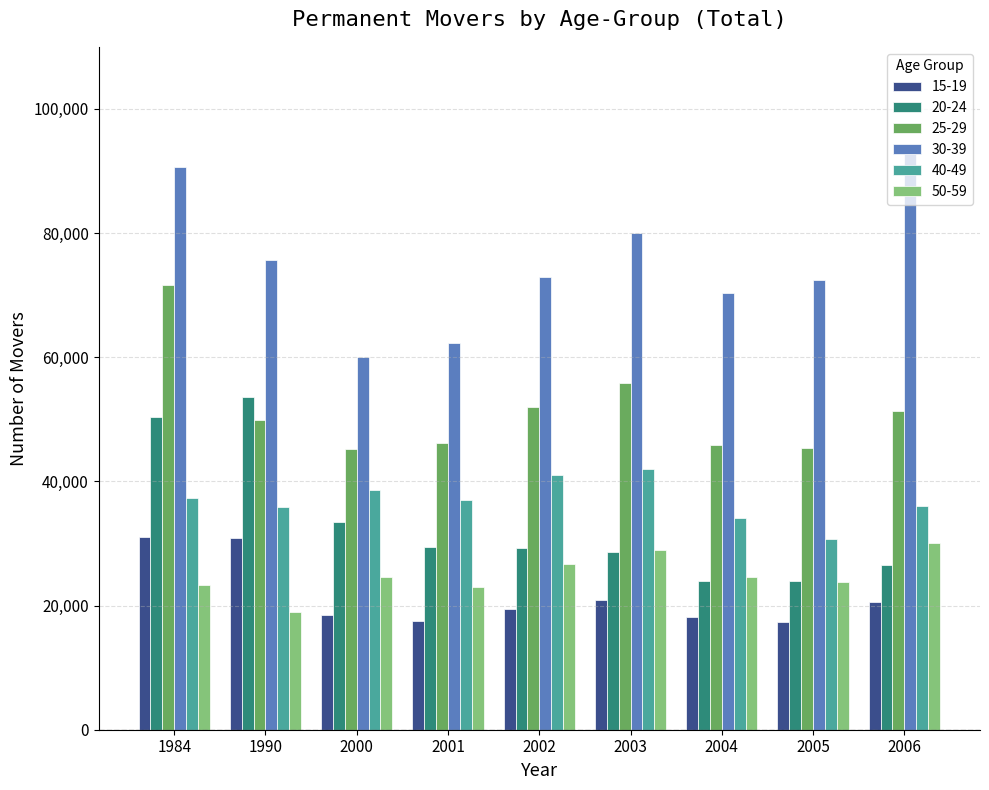

How many data points does each series have?

9